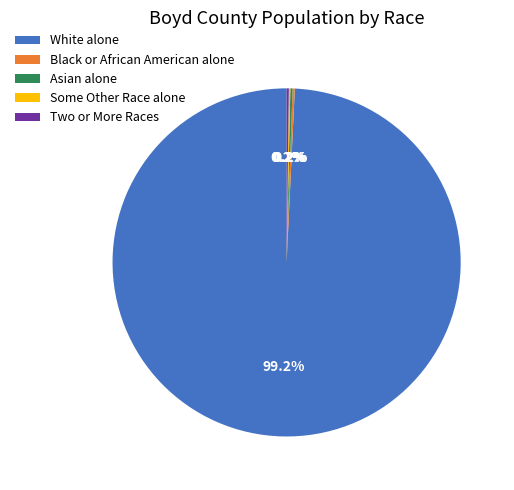

To the nearest percent, what is the average slice percentage?

20%